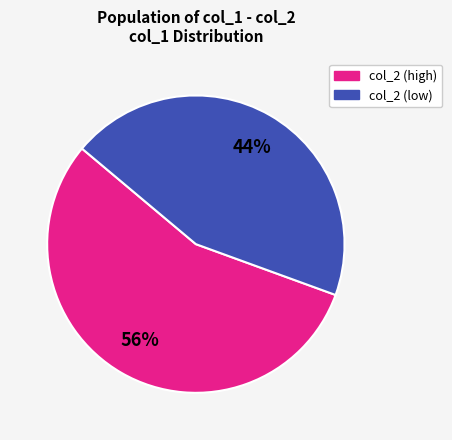

Is there any slice that represents more than half of the pie?

Yes